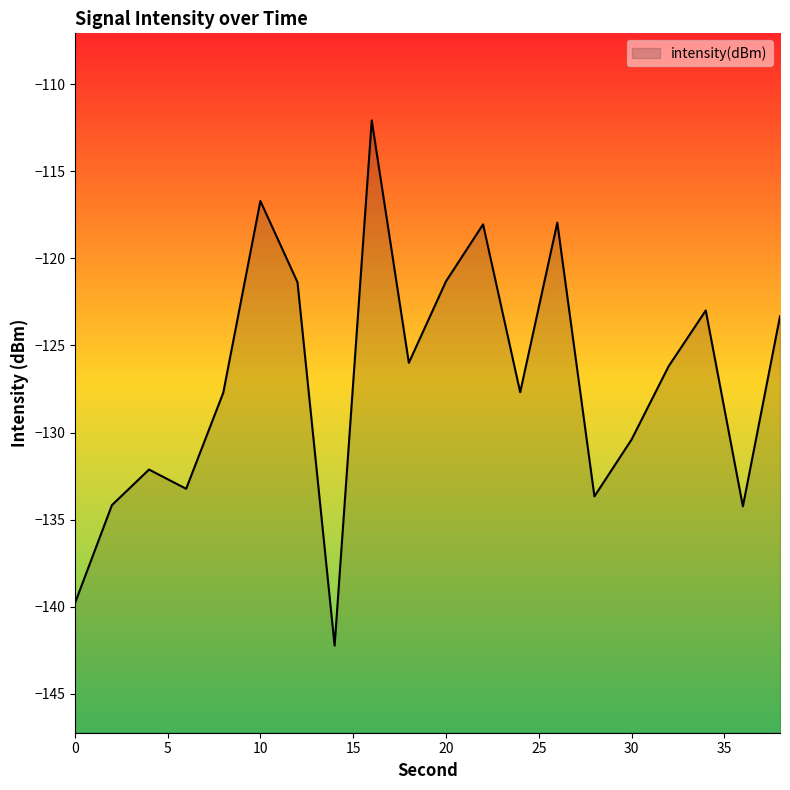

The value at 12 is -213.2. True or false?

False